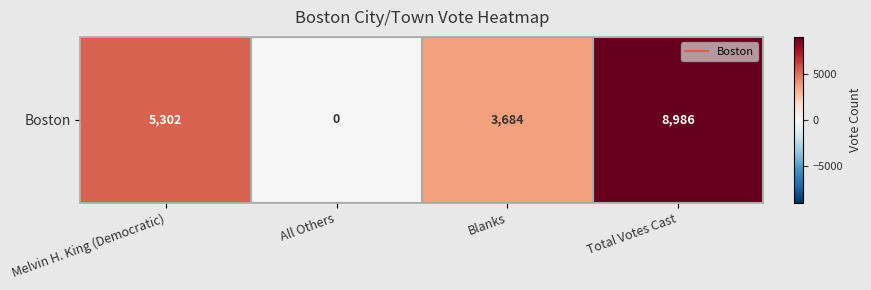

What is the sum of the values at Melvin H. King (Democratic) and Blanks?

8986